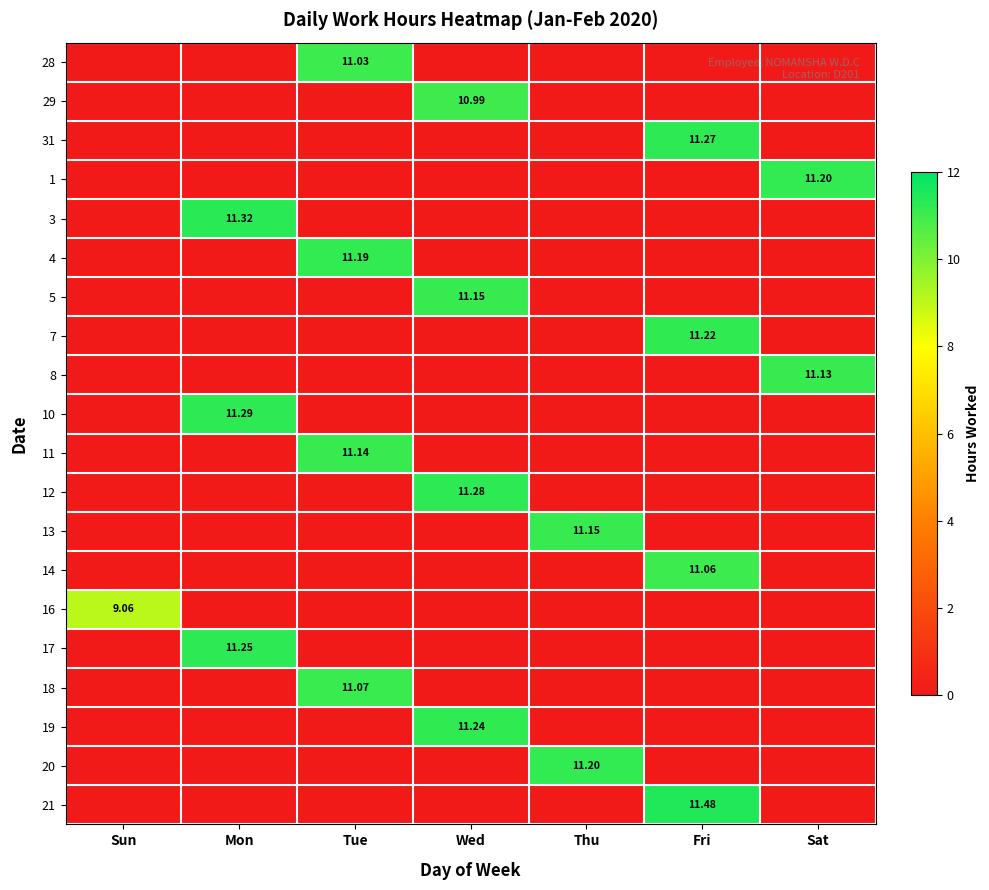

The 17 series shows 0.0 at Thu. True or false?

True